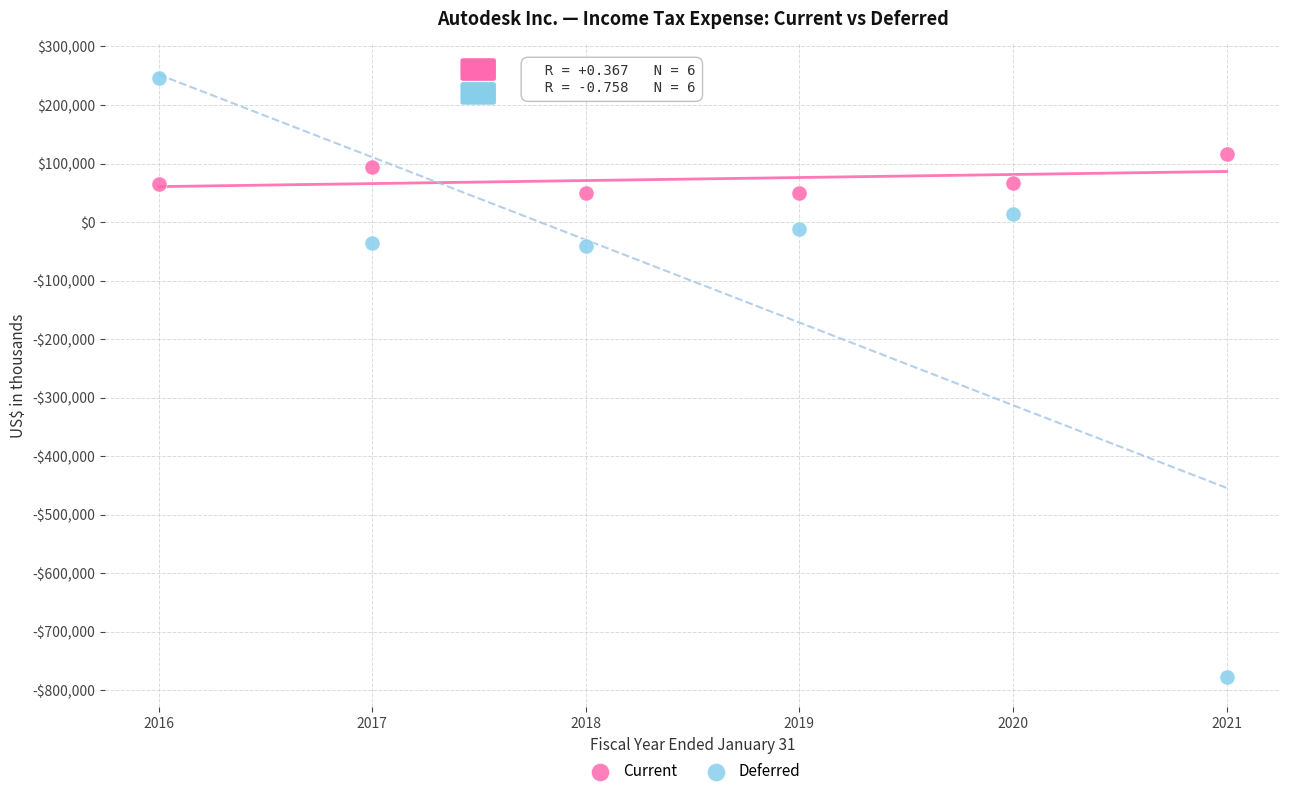

Which series reaches the minimum Y coordinate?

Deferred